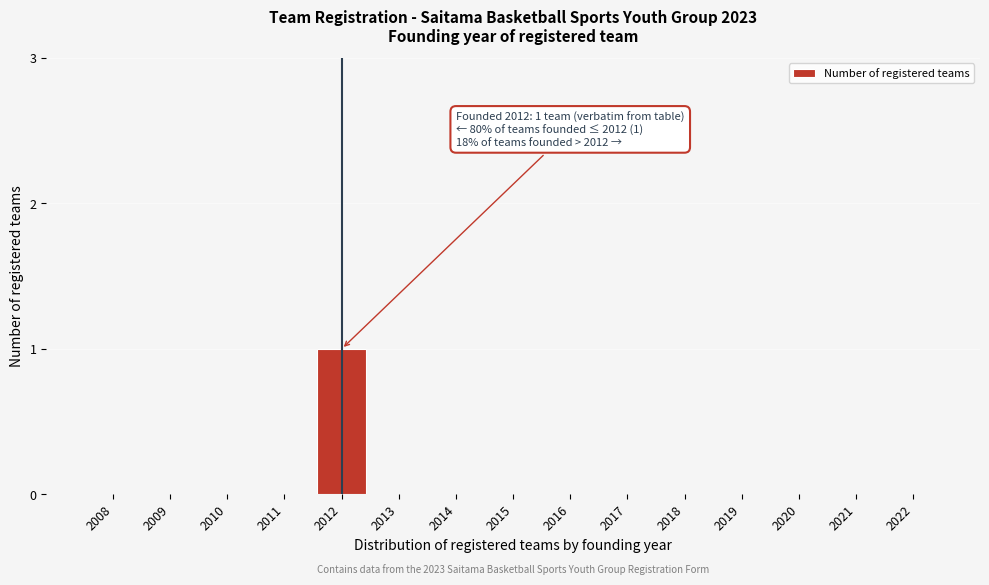

Reading left to right, transcribe all the data shown in this chart.

2008=0	2009=0	2010=0	2011=0	2012=1	2013=0	2014=0	2015=0	2016=0	2017=0	2018=0	2019=0	2020=0	2021=0	2022=0